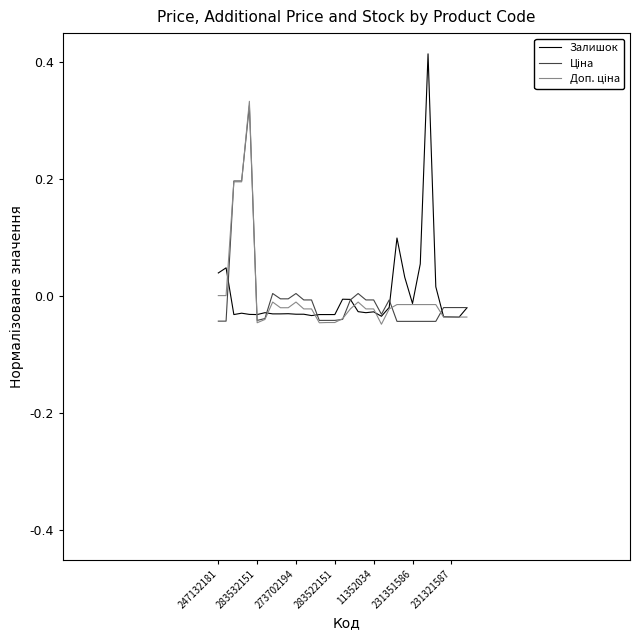

Which series has the widest spread of values?

Залишок